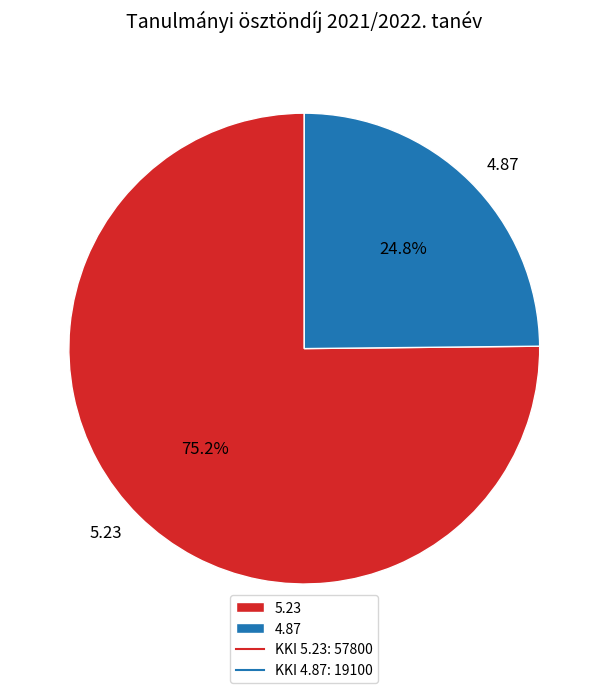

Between 4.87 and 5.23, which is larger?

5.23